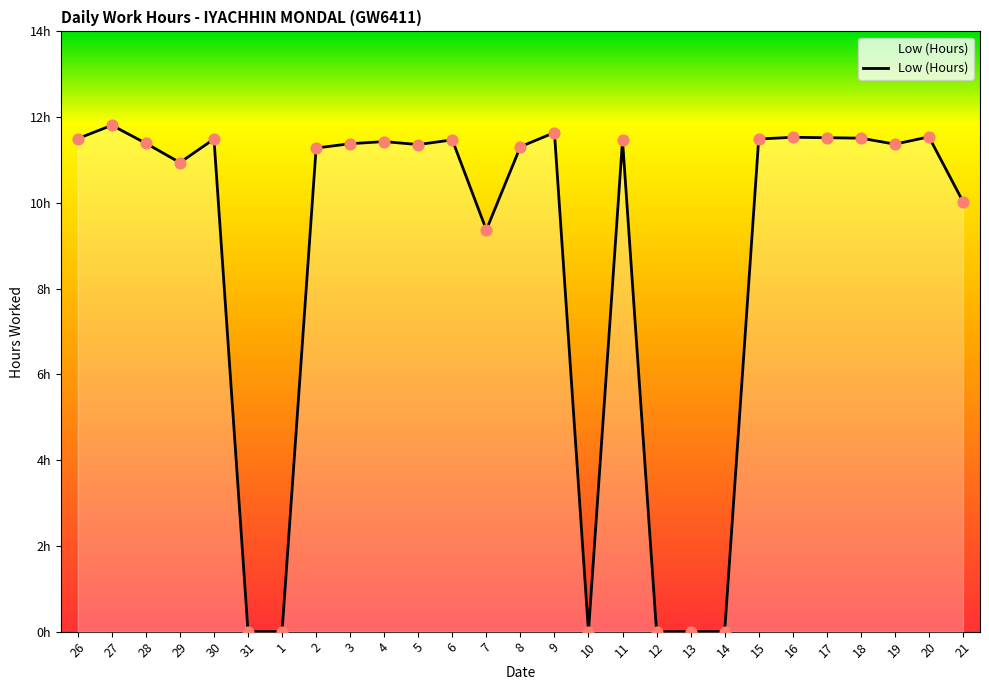

Between 4 and 26, which is larger?

26